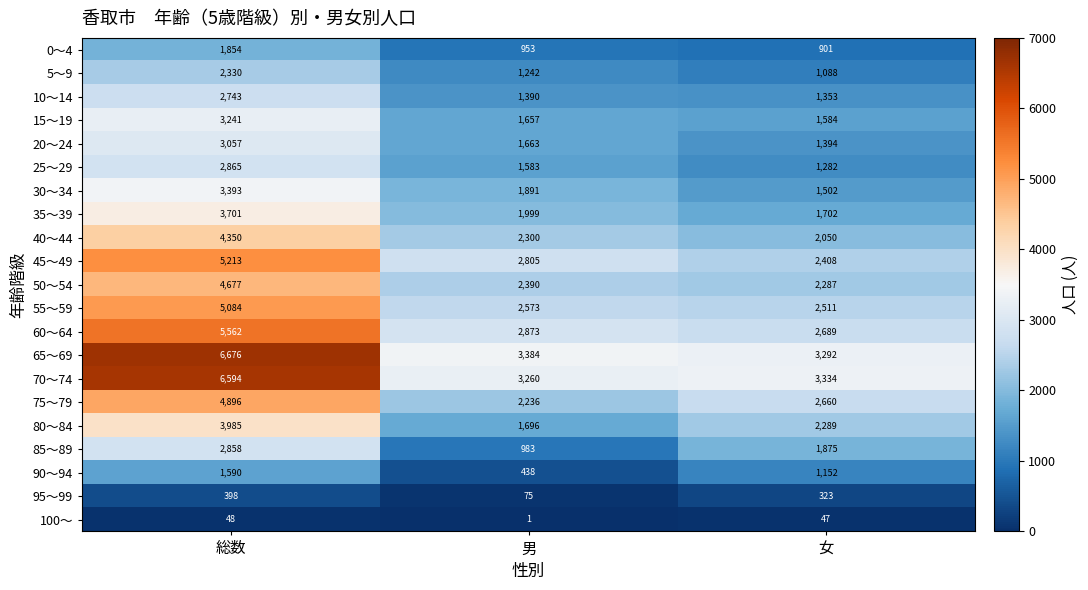

What is the total value across all series at 女?

37723